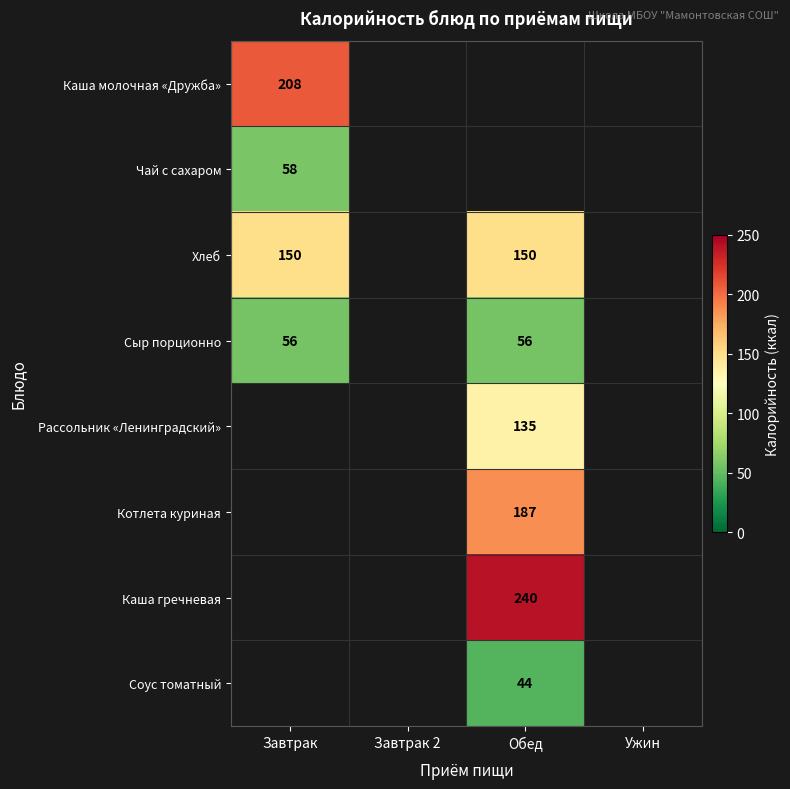

The Рассольник «Ленинградский» series shows 177 at Обед. True or false?

False